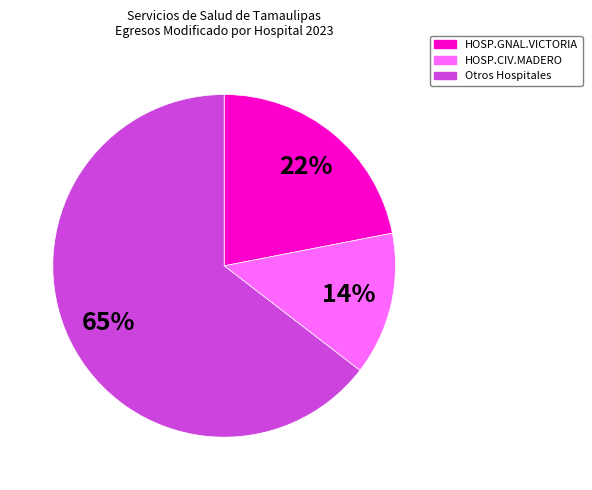

To the nearest percent, what is the average slice percentage?

33%